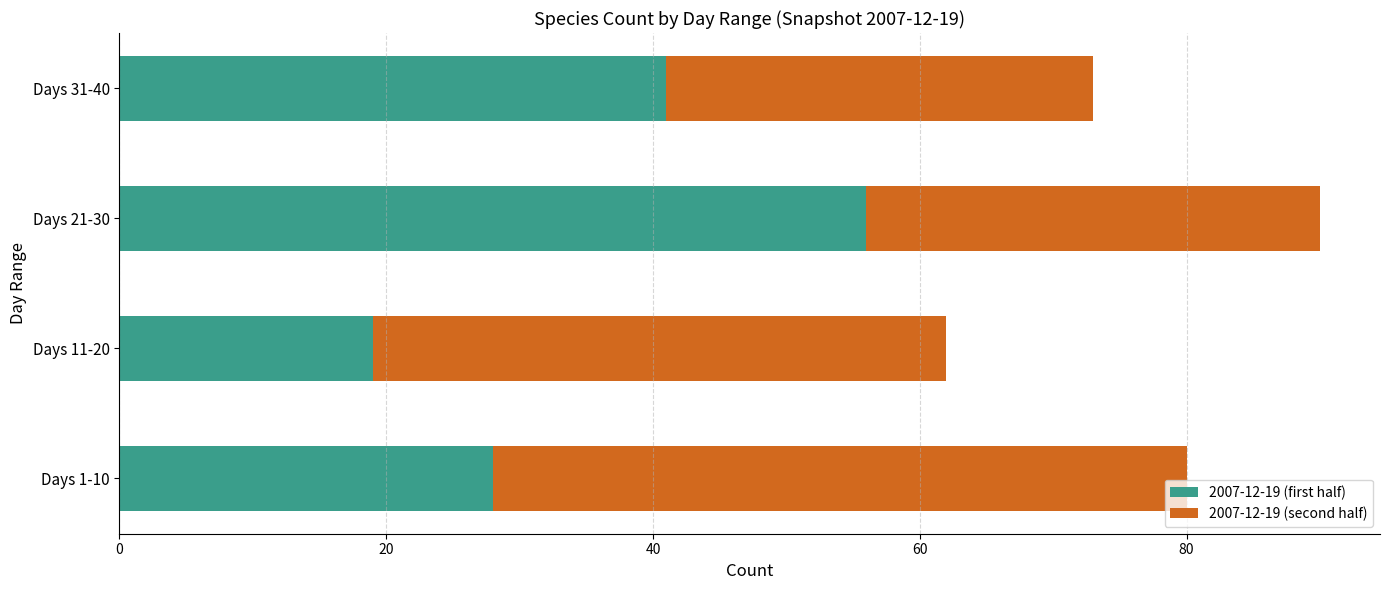

At which category is the sum across all series the highest?

Days 21-30